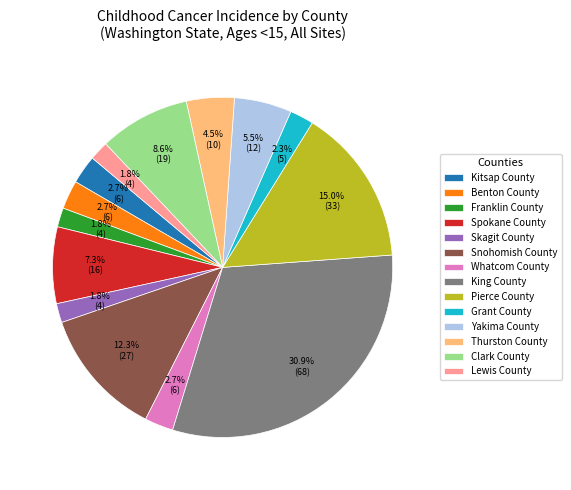

Which has a higher value, King County or Franklin County?

King County